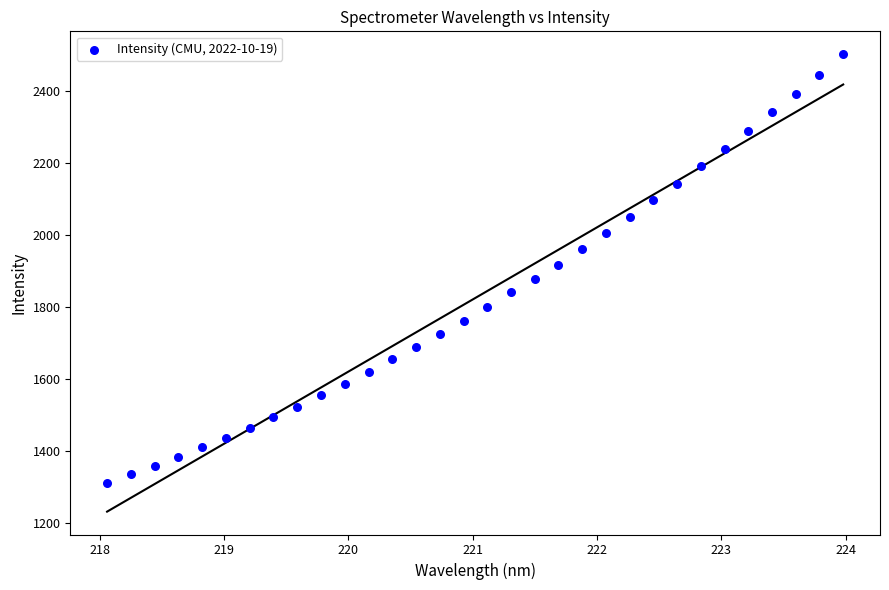

What is the range of Y values (max minus min)?

1190.9